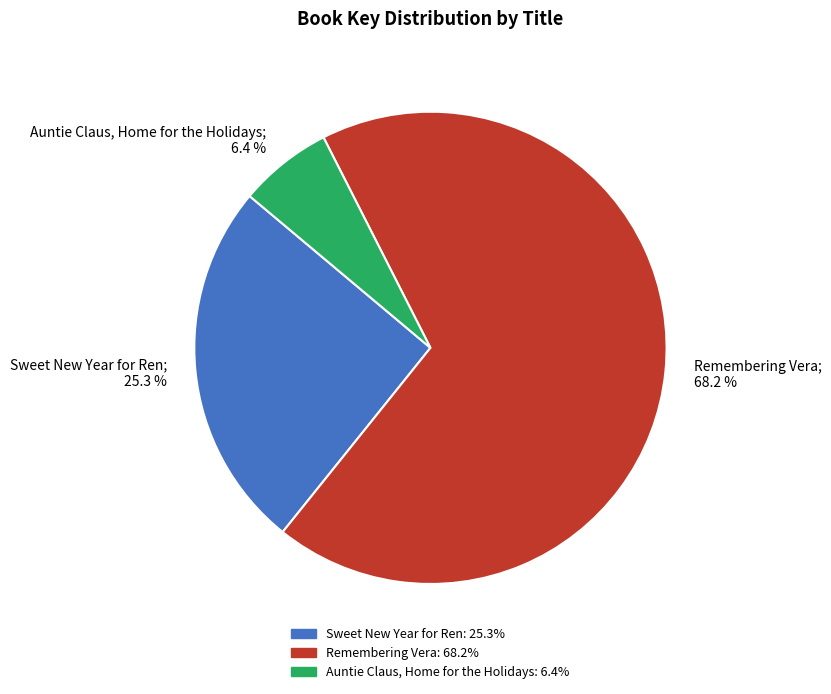

Is the sum of Remembering Vera and Sweet New Year for Ren greater than half?

Yes